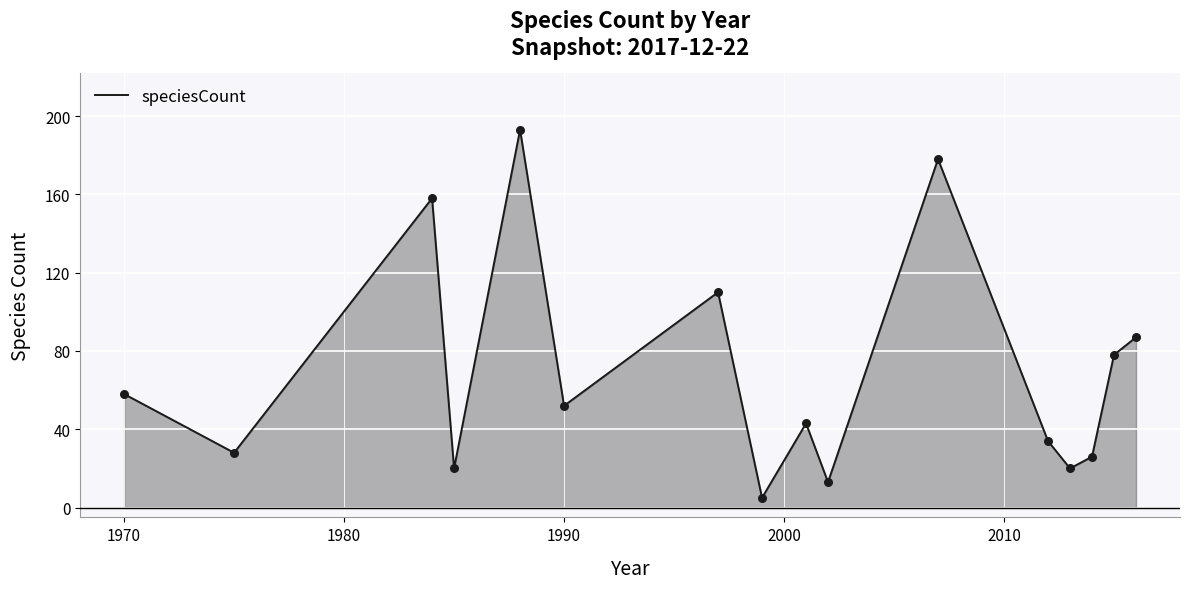

What is the greatest value displayed?

193